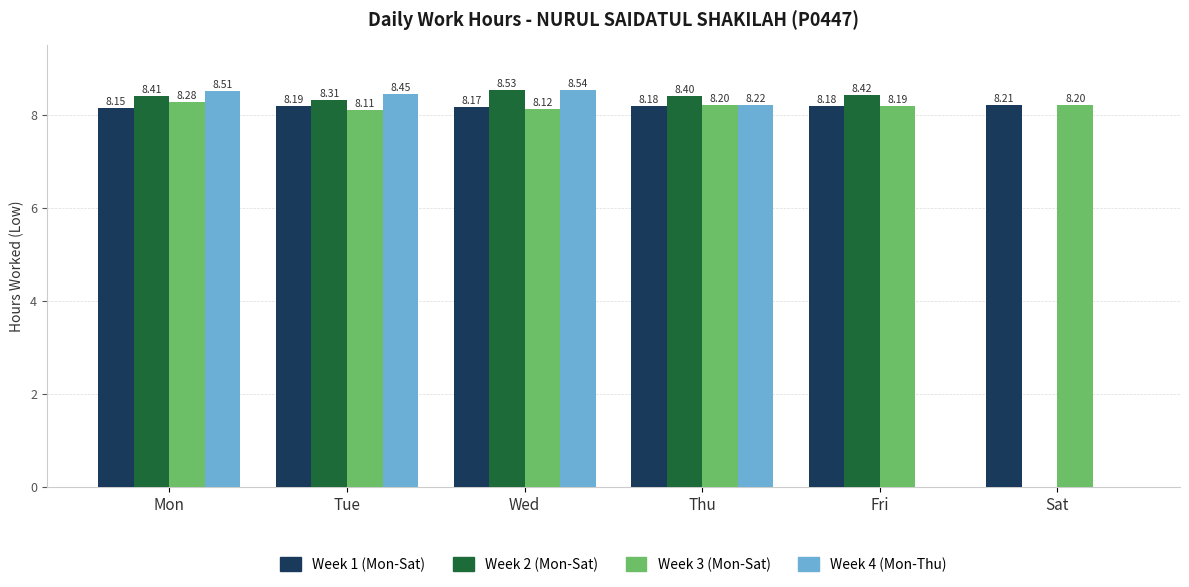

What are all the series names shown in the legend?

Week 1 (Mon-Sat), Week 2 (Mon-Sat), Week 3 (Mon-Sat), Week 4 (Mon-Thu)